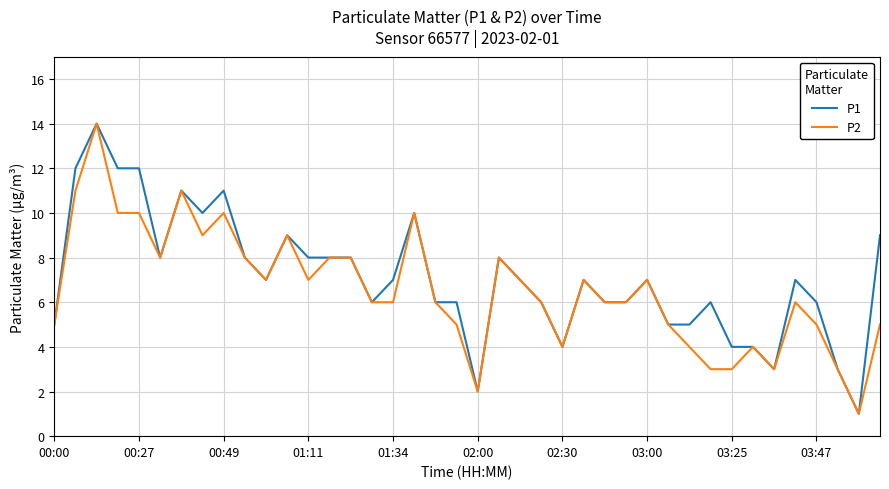

How many lines are shown in the chart?

2